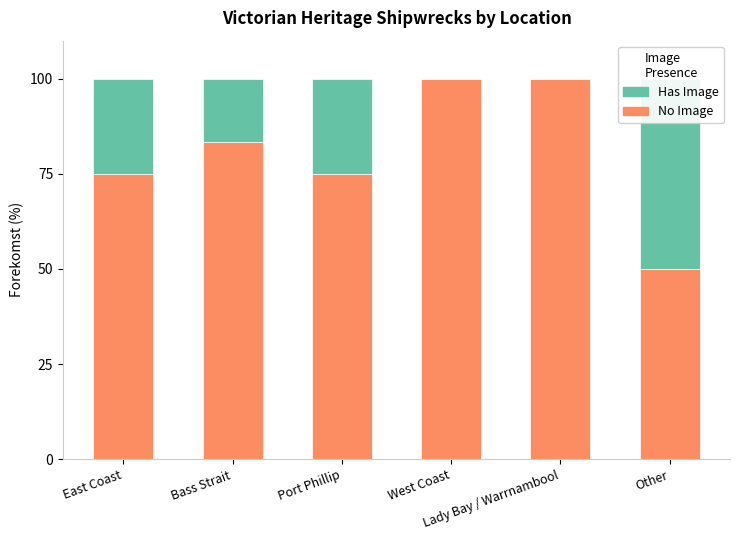

Where is Has Image nearest to the value 25?

East Coast